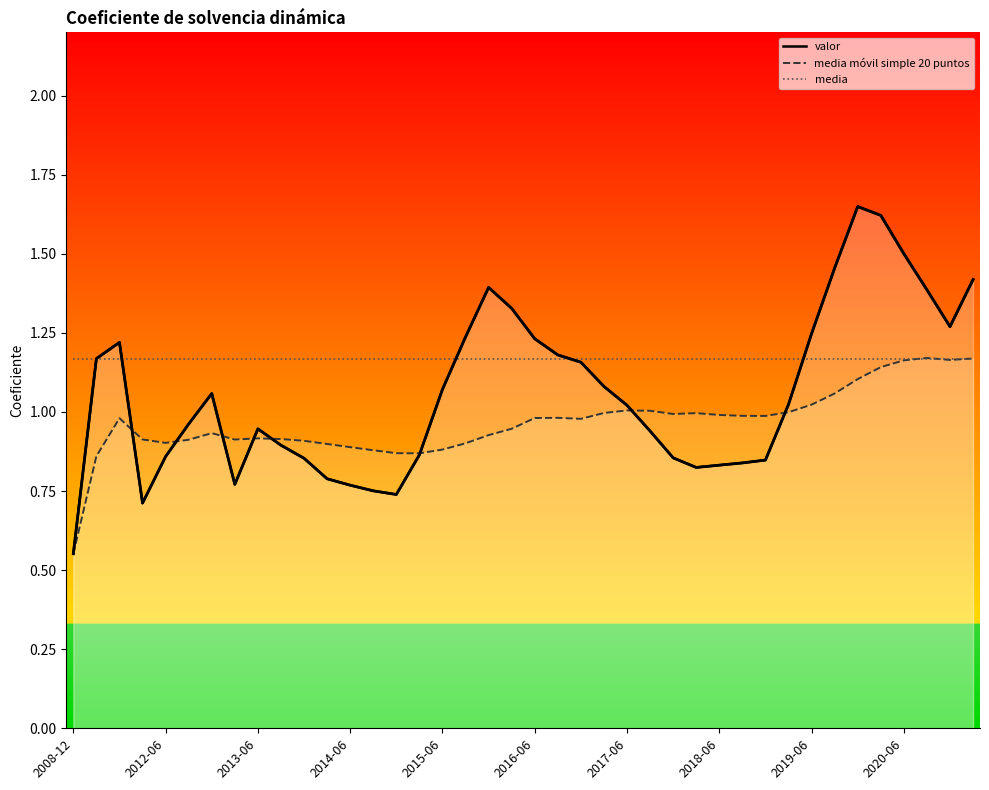

Rank the series at 2019-06 from lowest to highest value.

media móvil simple 20 puntos, media, valor